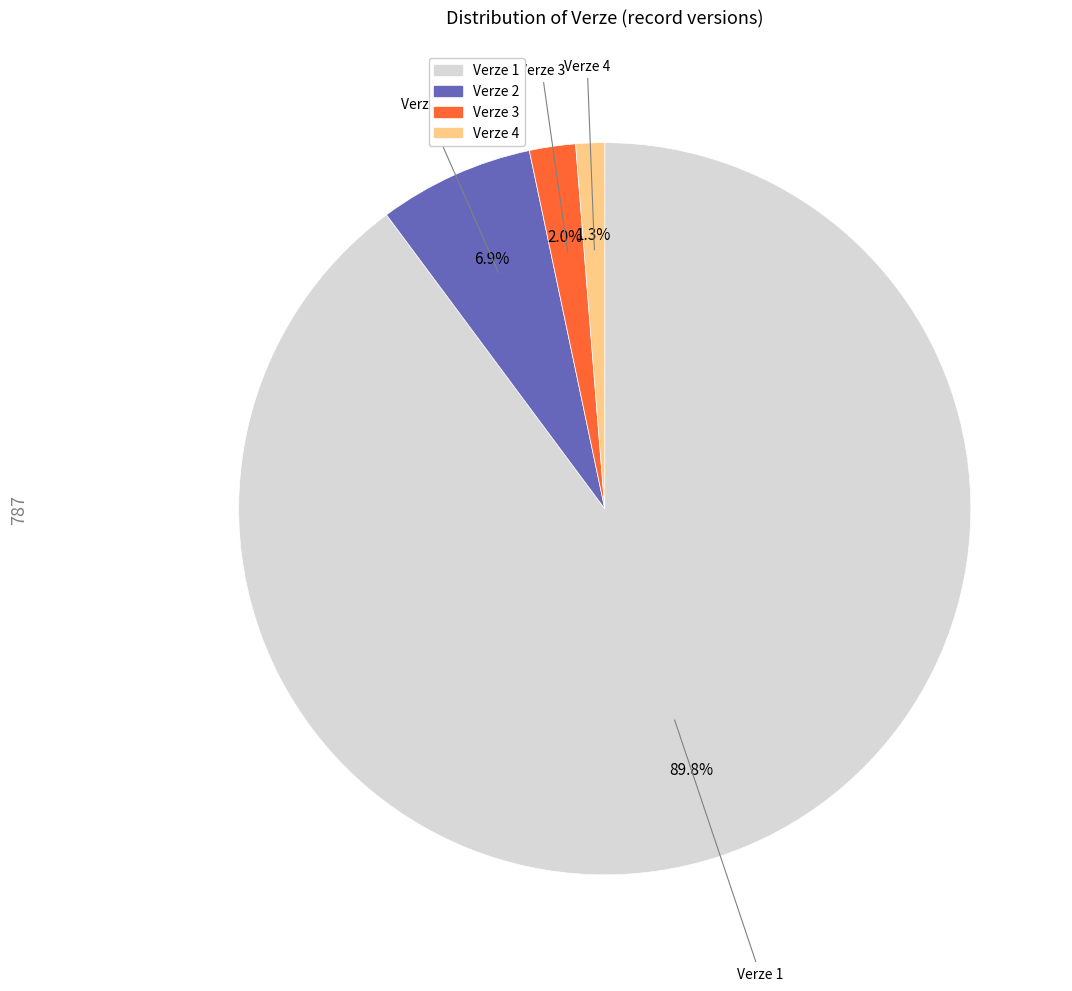

To the nearest percent, what is the combined percentage of Verze 3 and Verze 2?

9%